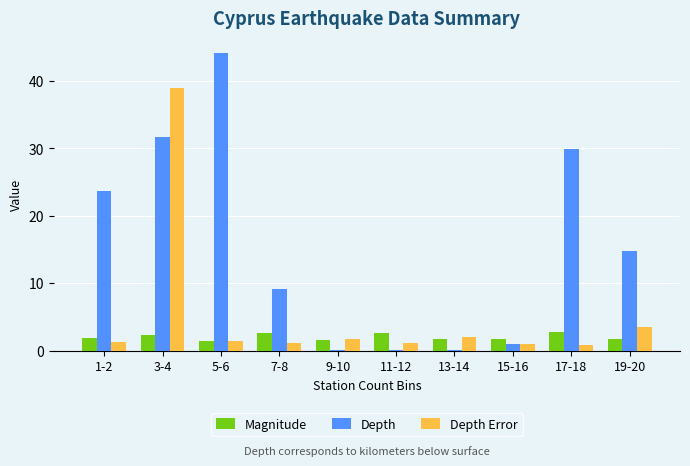

How many data points in Depth are above 14?

5